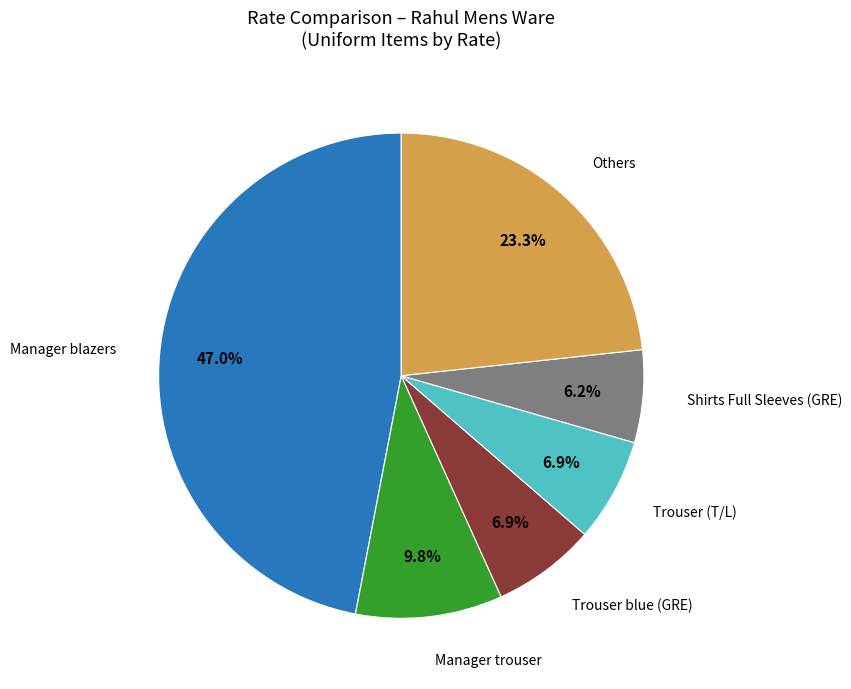

Is there a majority slice in this chart?

No